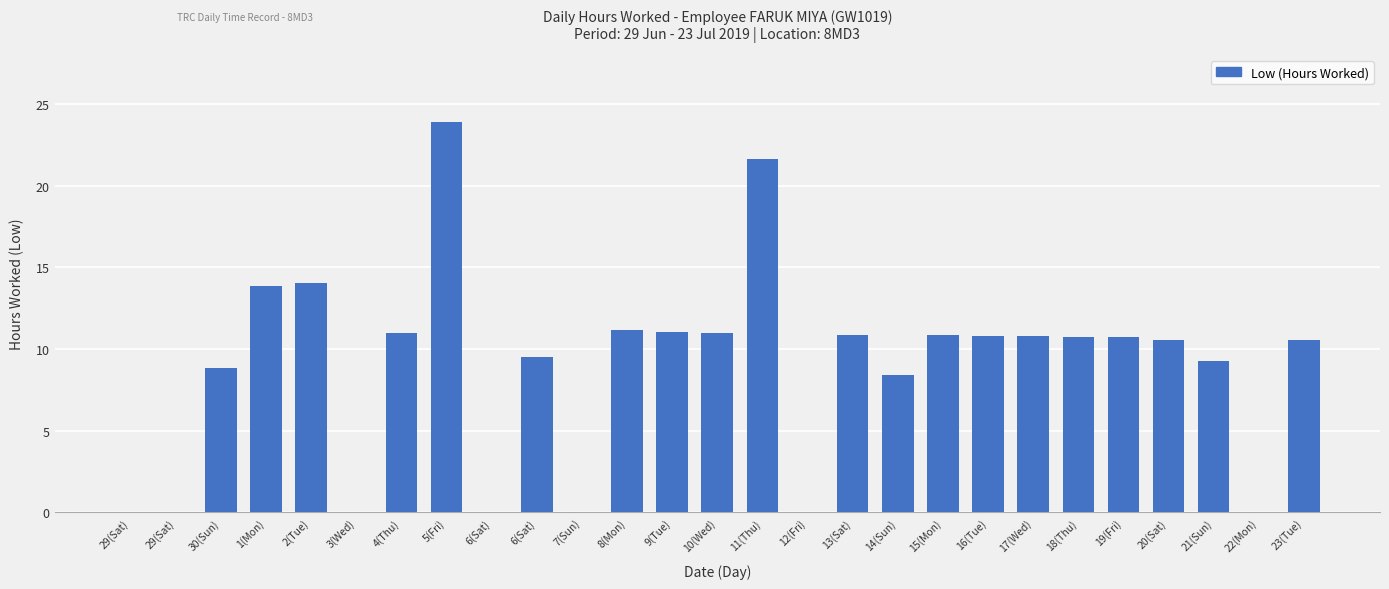

Reading right to left, transcribe all the data shown in this chart.

23(Tue)=10.5	22(Mon)=0.0	21(Sun)=9.3	20(Sat)=10.6	19(Fri)=10.8	18(Thu)=10.8	17(Wed)=10.8	16(Tue)=10.8	15(Mon)=10.8	14(Sun)=8.4	13(Sat)=10.8	12(Fri)=0.0	11(Thu)=21.6	10(Wed)=11.0	9(Tue)=11.0	8(Mon)=11.2	7(Sun)=0.0	6(Sat)=9.5	6(Sat)=0.0	5(Fri)=23.9	4(Thu)=11.0	3(Wed)=0.0	2(Tue)=14.0	1(Mon)=13.9	30(Sun)=8.8	29(Sat)=0.0	29(Sat)=0.0